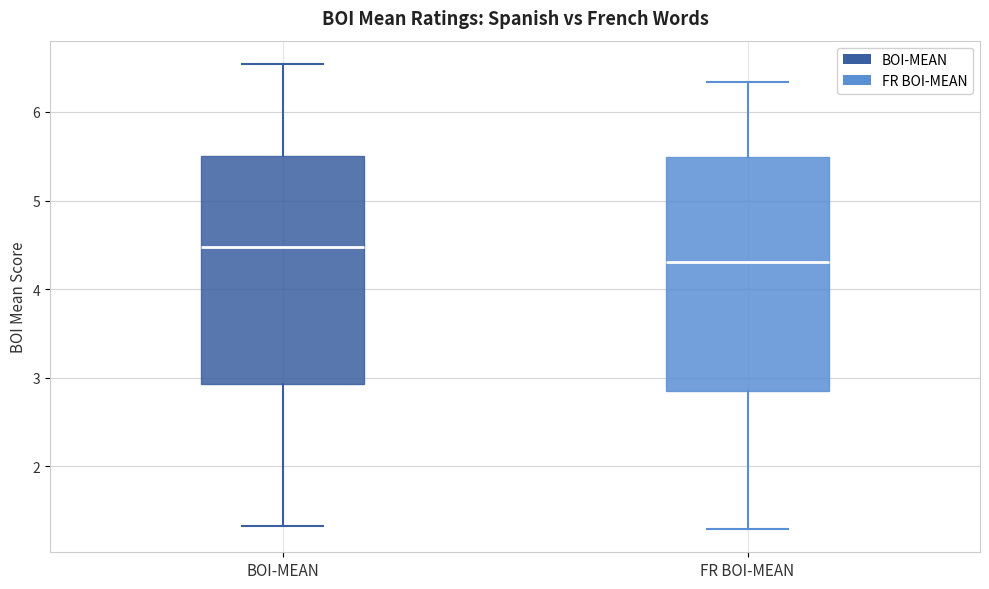

Which box's median line is the highest?

BOI-MEAN